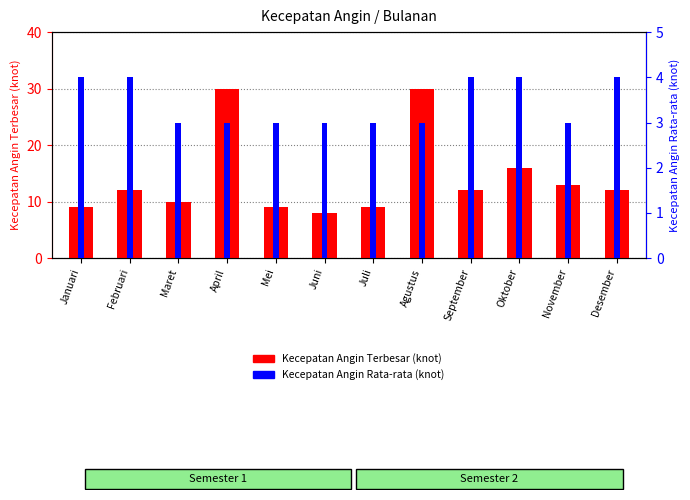

What is the difference between the second highest and second lowest values in the Kecepatan Angin Rata-rata (knot) series?

1